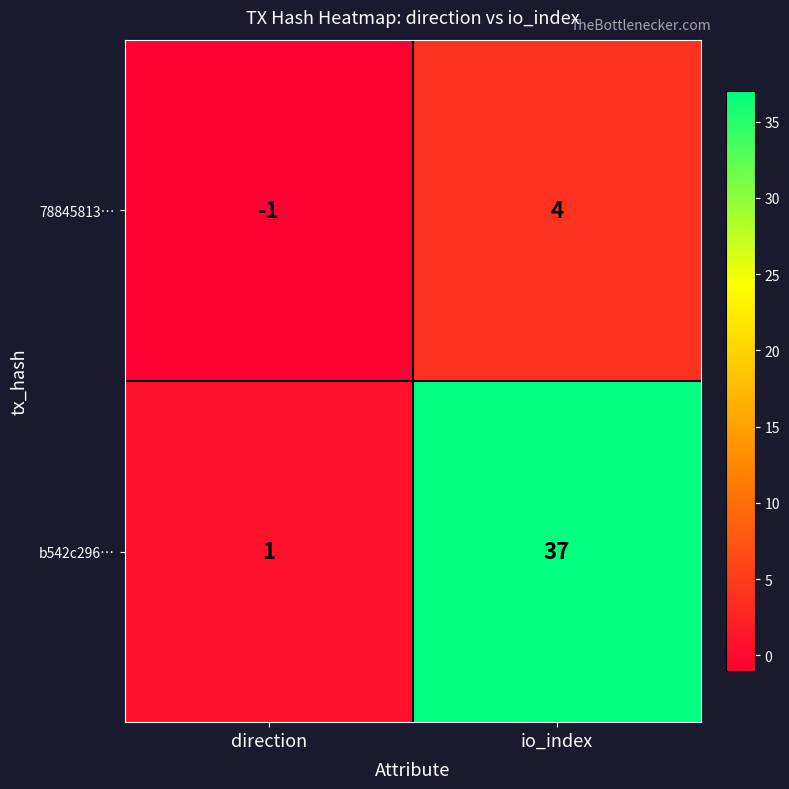

The b542c296… series shows 23 at io_index. True or false?

False